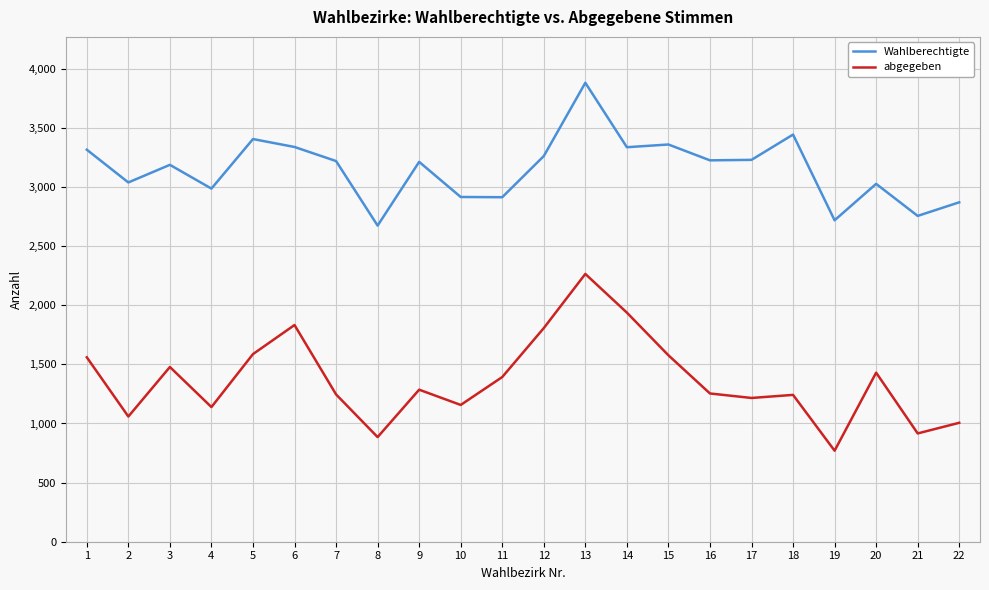

What is the minimum value shown in the chart?

770